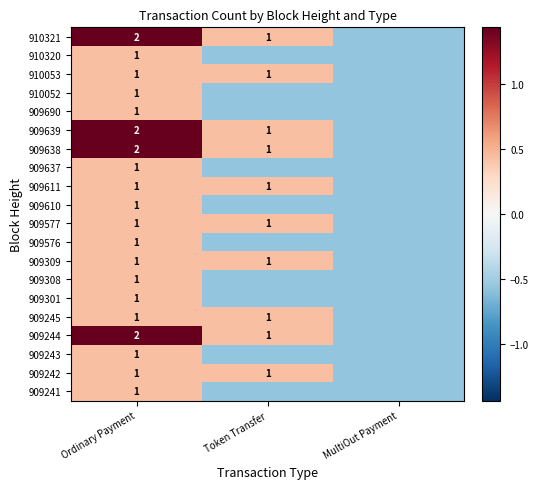

How many data points in 909577 are above 0?

2